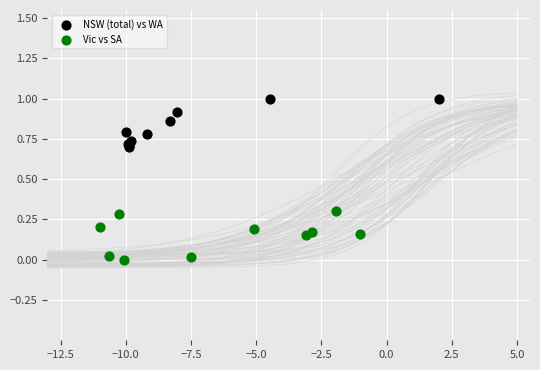

Which series reaches the minimum Y coordinate?

Vic vs SA